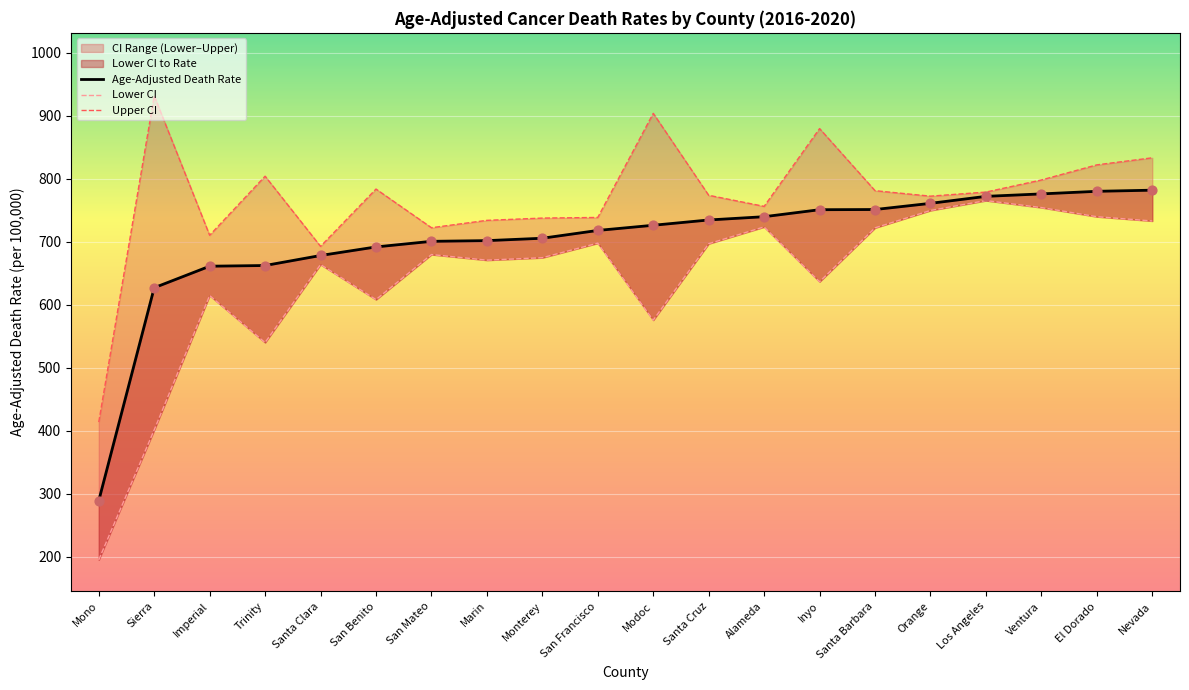

Which series contains the highest Y value?

Upper CI